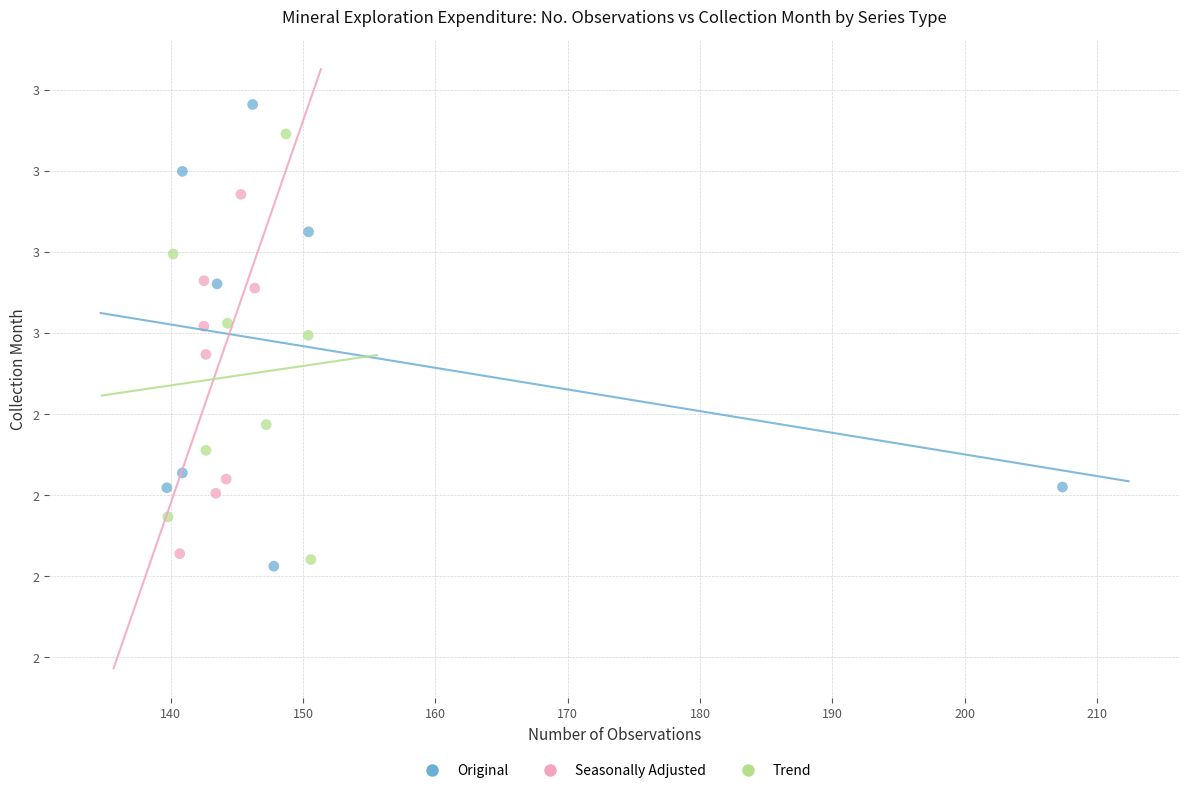

Which series contains the lowest Y value?

Original